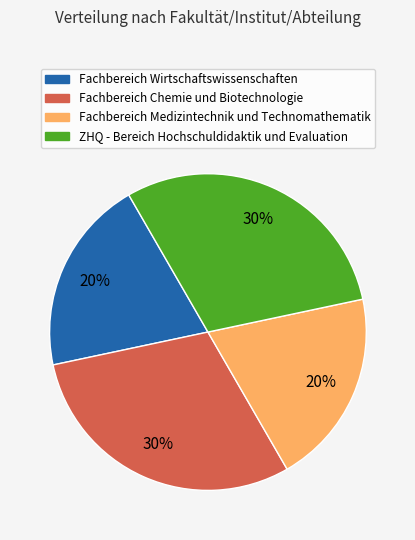

To the nearest percent, what portion does Fachbereich Chemie und Biotechnologie represent?

30%